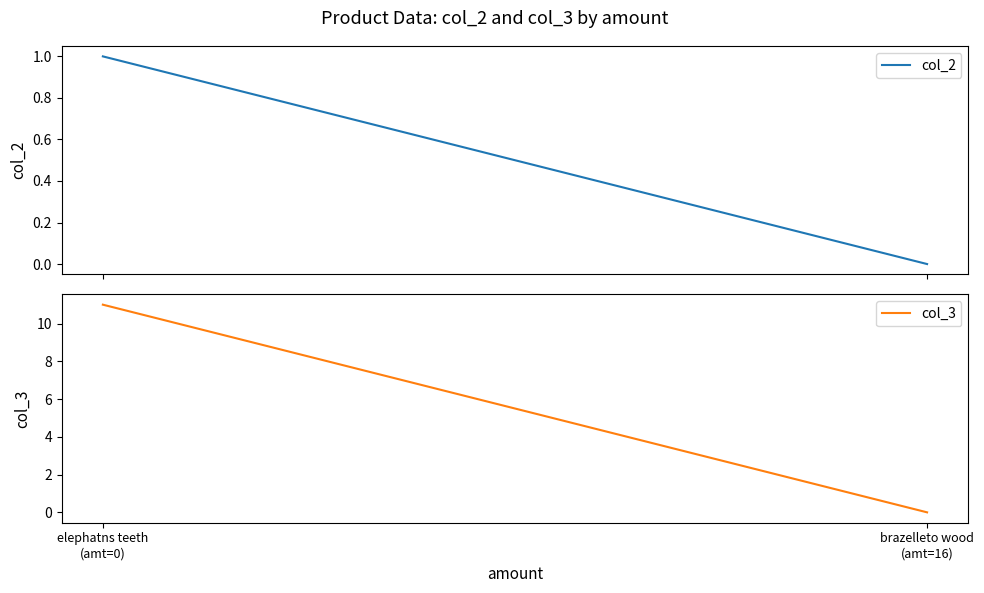

Does the chart display data point markers on the line(s)?

No